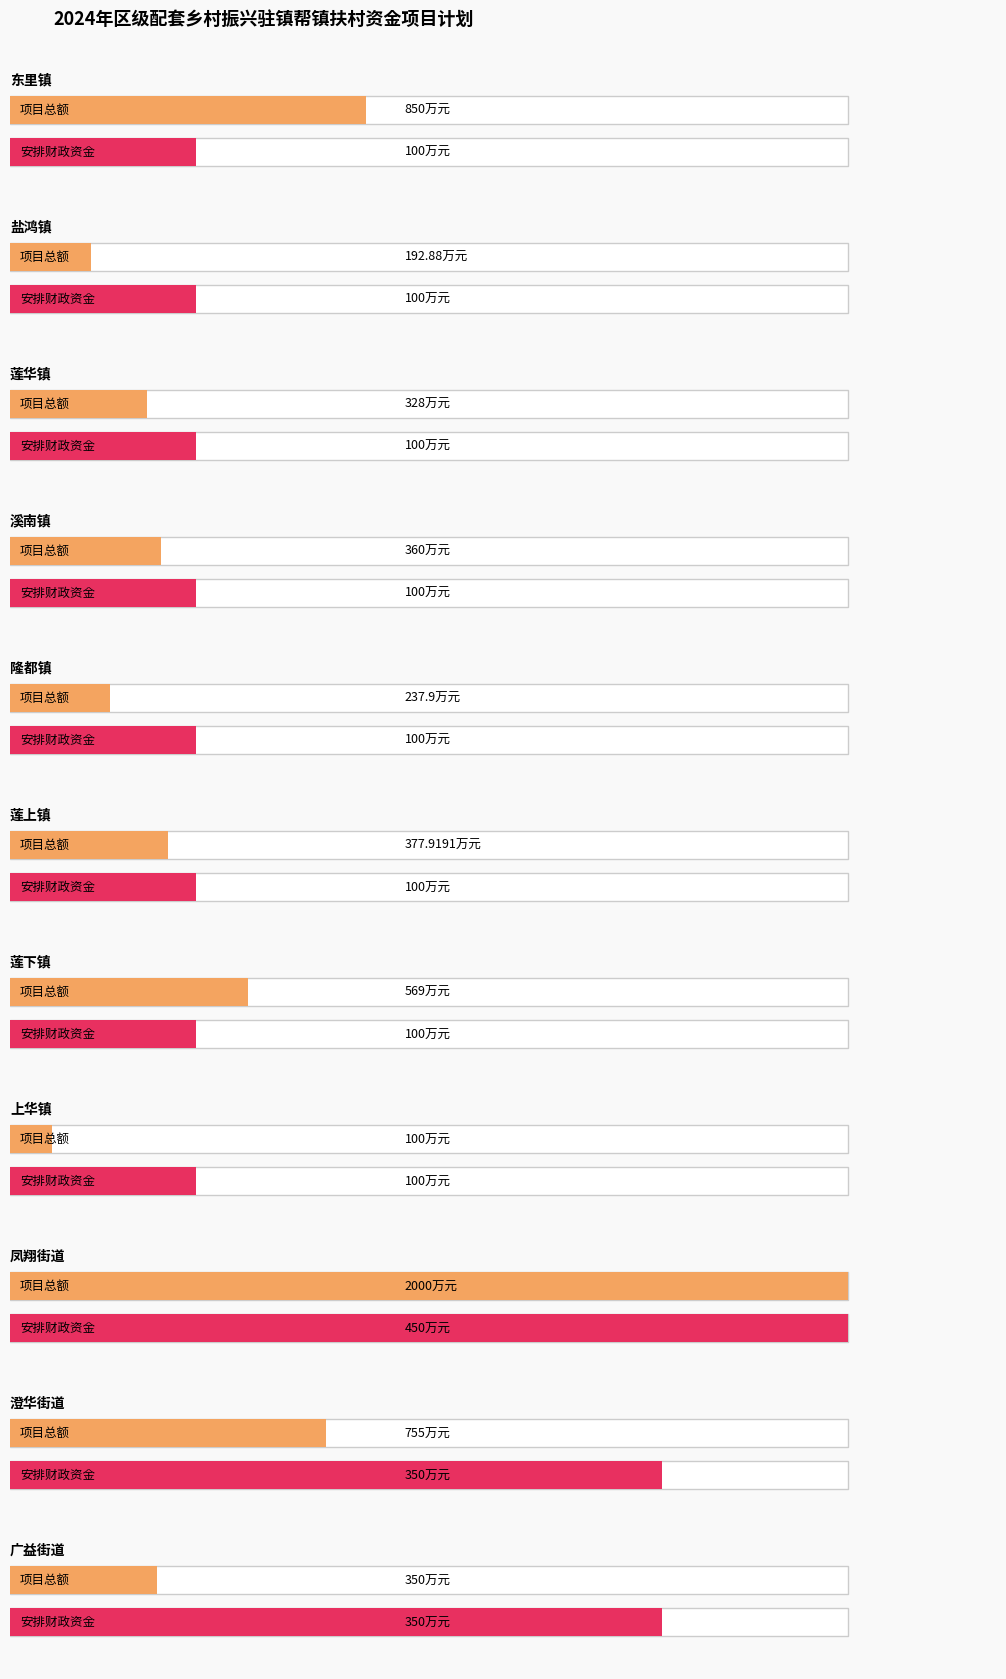

At 溪南镇, list the series in order from largest to smallest.

项目总额（万元）, 安排财政资金数额（万元）